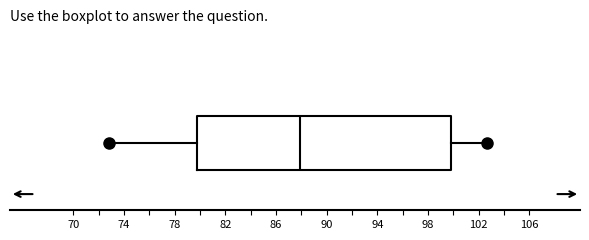

Transcribe this box plot: give where the median line is, the range the box spans, and where the two whiskers end, as read against the x-axis. The values are not printed on the chart, so give them approximately, as read against the axis.

median 88.0, box 80.0 to 100.0, whiskers 73.0 to 102.5